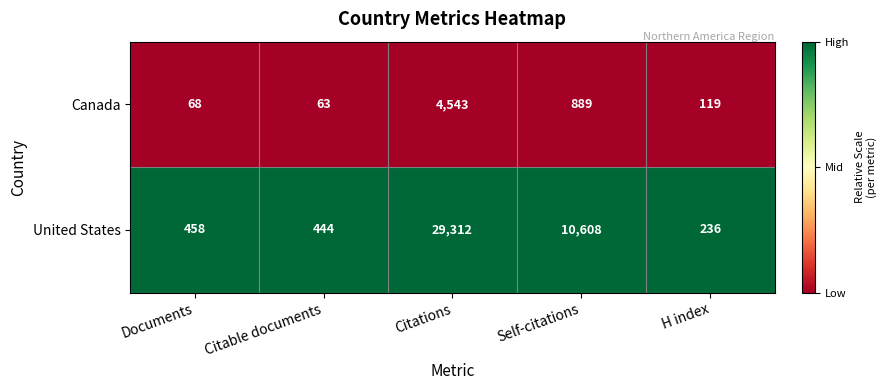

True or false: Canada has a value of 119 at H index.

True